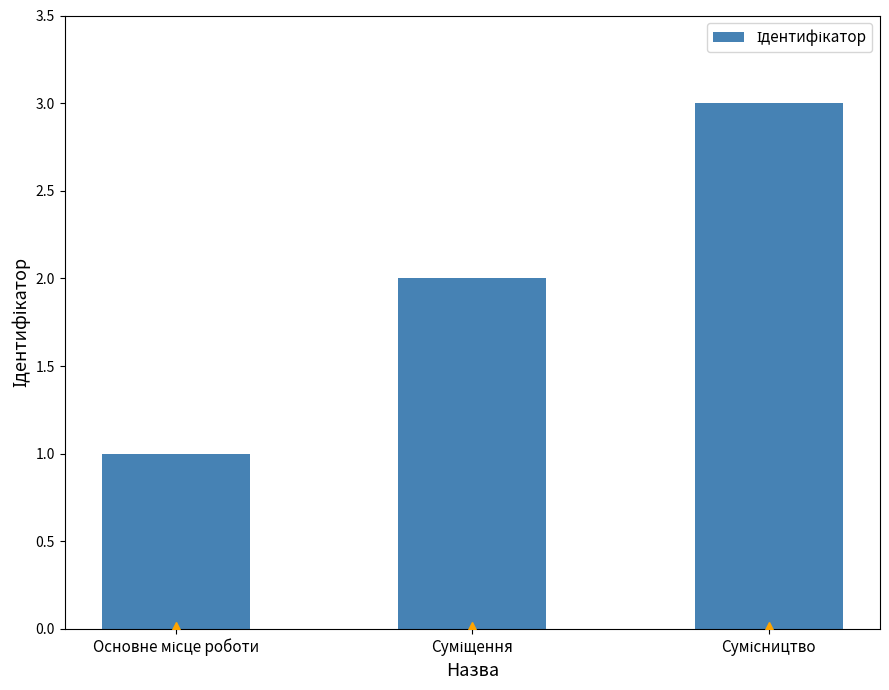

What is the difference between the maximum and minimum values?

2